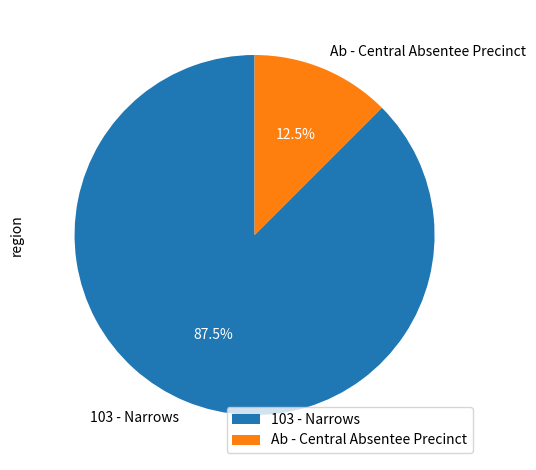

To the nearest percent, what is the combined percentage of 103 - Narrows and Ab - Central Absentee Precinct?

100%